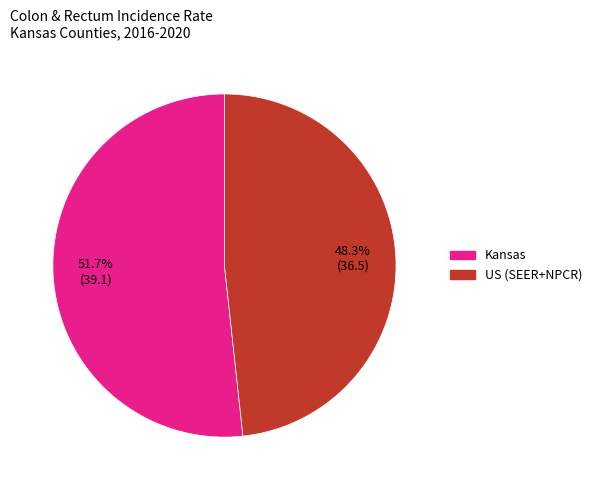

How many slices are in this pie chart?

2